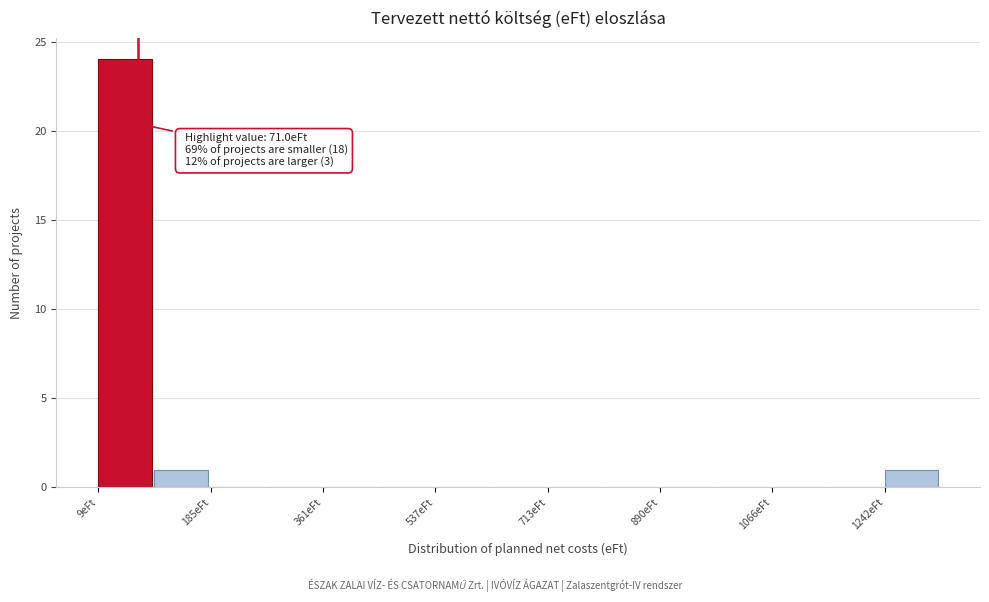

Over which range of the x-axis is the bar tallest?

0 to 100